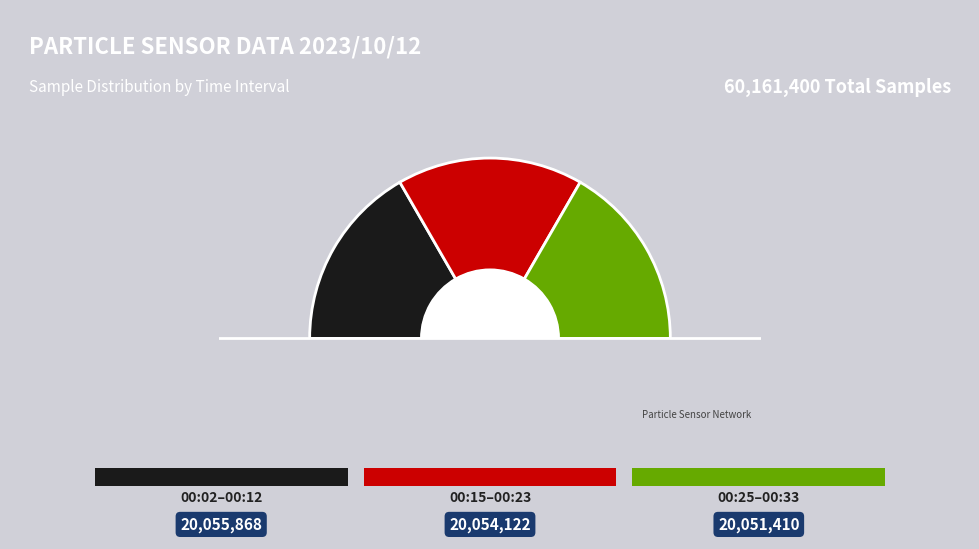

Combined, do 00:12 and 00:02 account for over 50%?

No